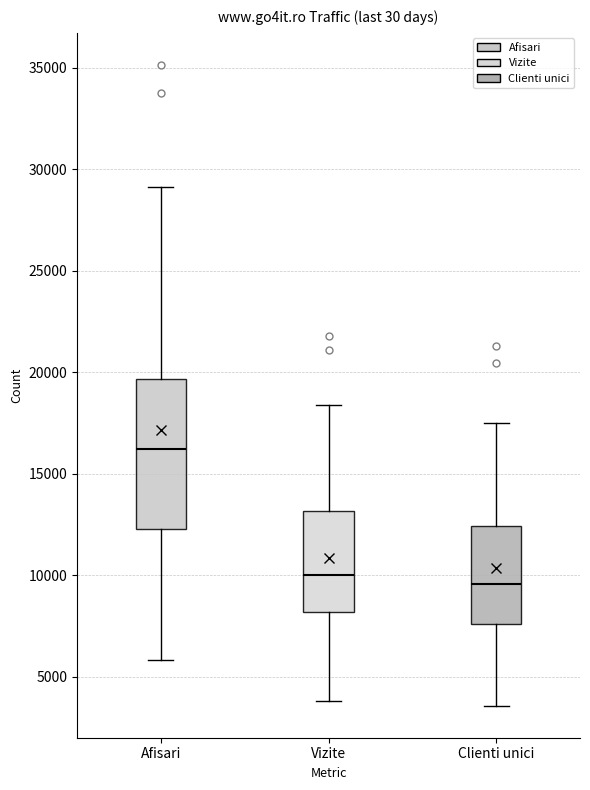

Reading left to right, read every box against the y-axis: the position of its median line, the range the box covers, and the ends of its whiskers. The values are not printed on the chart, so give them approximately, as read against the axis.

Afisari: median 16000, box 12500 to 19500, whiskers 6000 to 29000
Vizite: median 10000, box 8000 to 13000, whiskers 4000 to 18500
Clienti unici: median 9500, box 7500 to 12500, whiskers 3500 to 17500